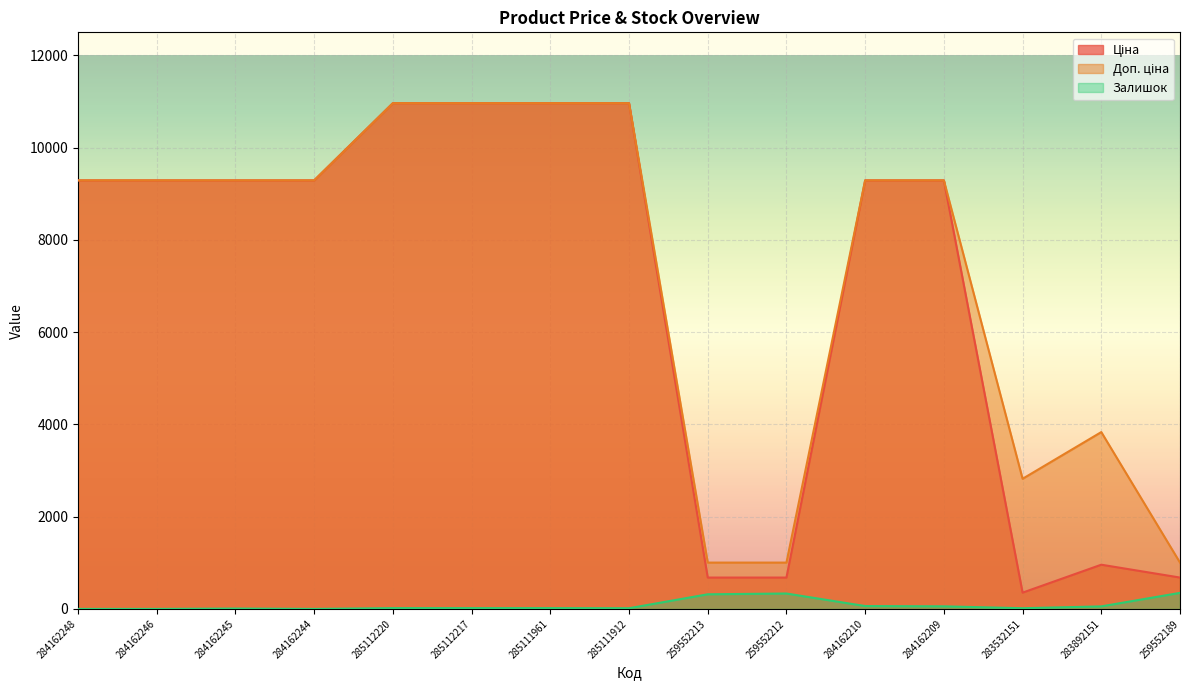

What are all the series names shown in the legend?

Ціна, Доп. ціна, Залишок